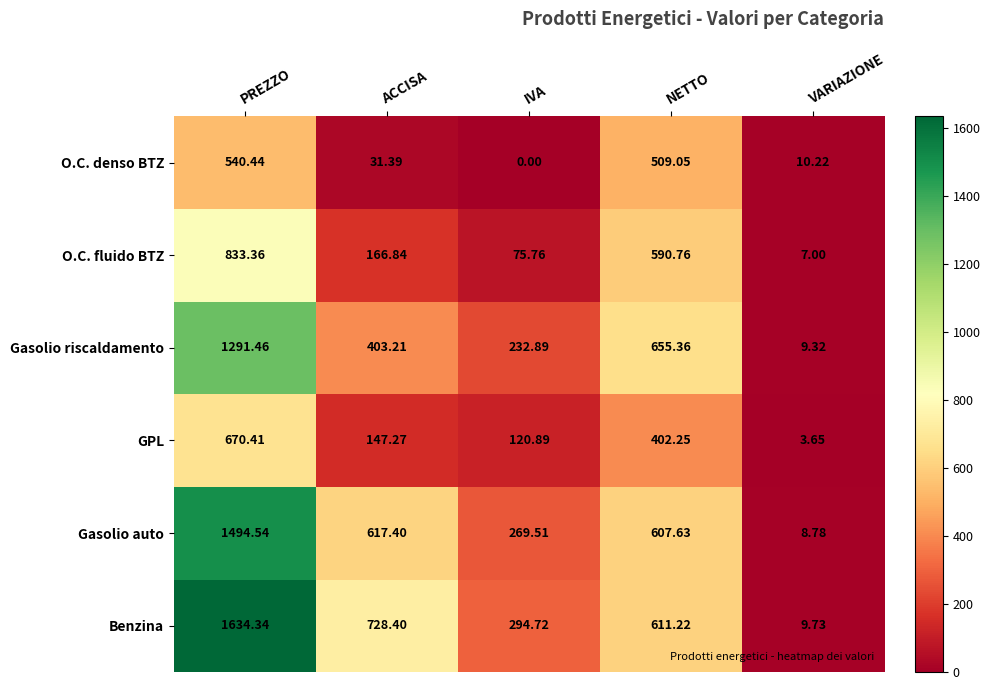

At which category is the sum across all series the highest?

PREZZO